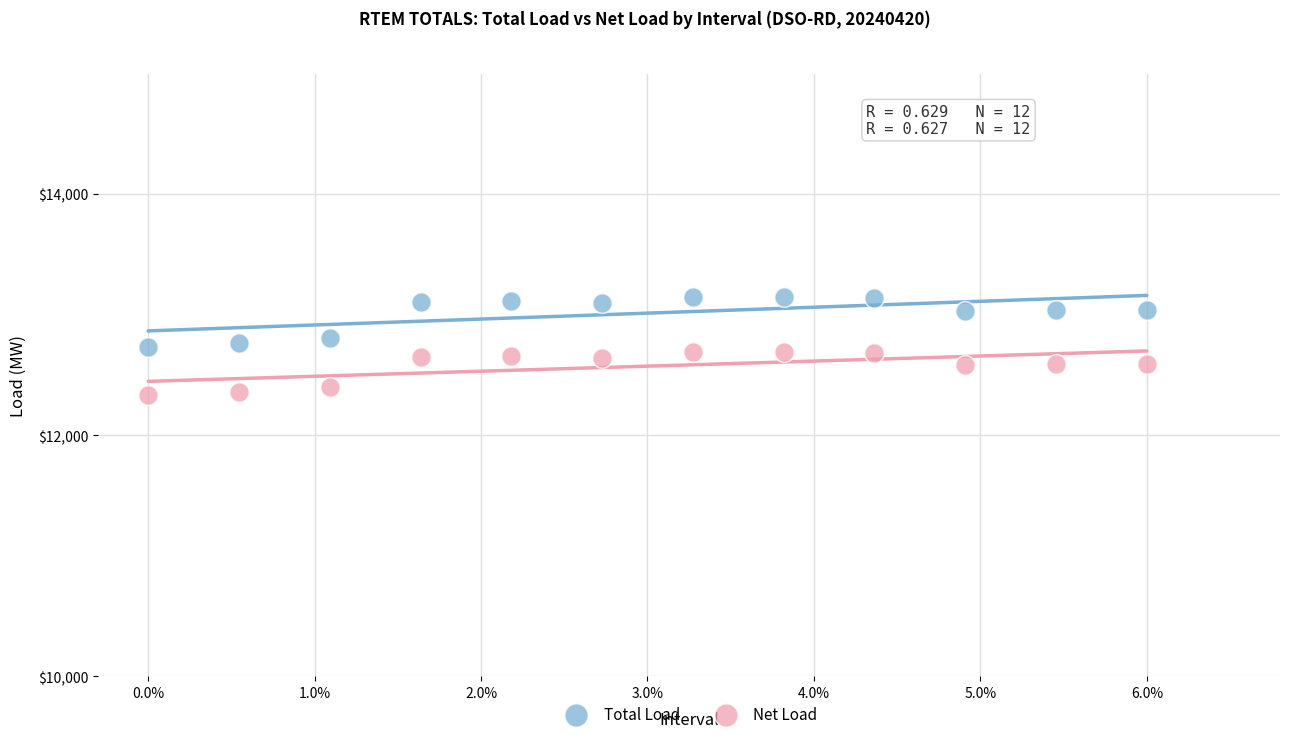

Which series reaches the minimum Y coordinate?

Net Load